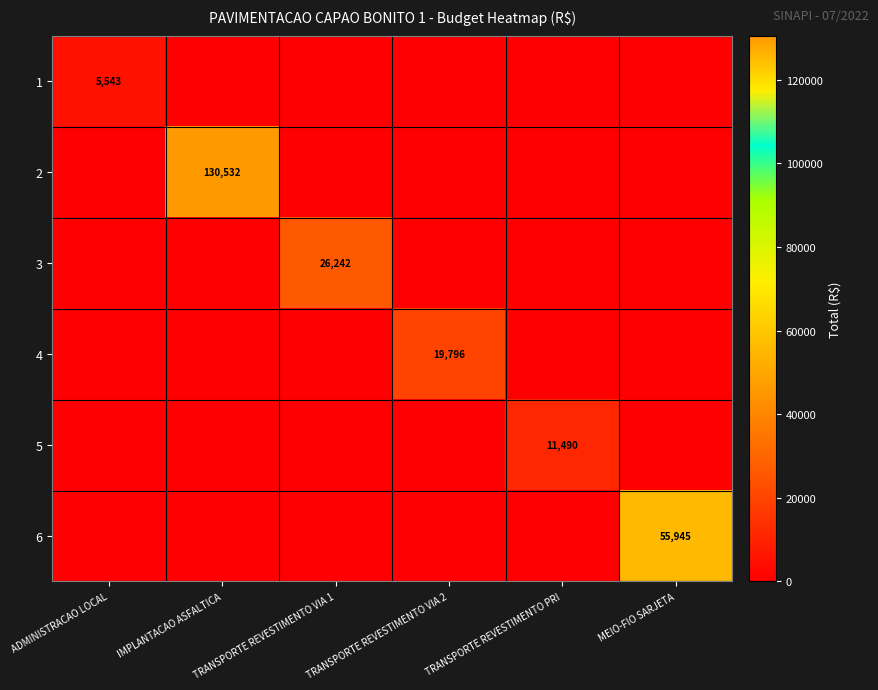

What is the difference between the maximum and second lowest values in the 3 series?

26242.4